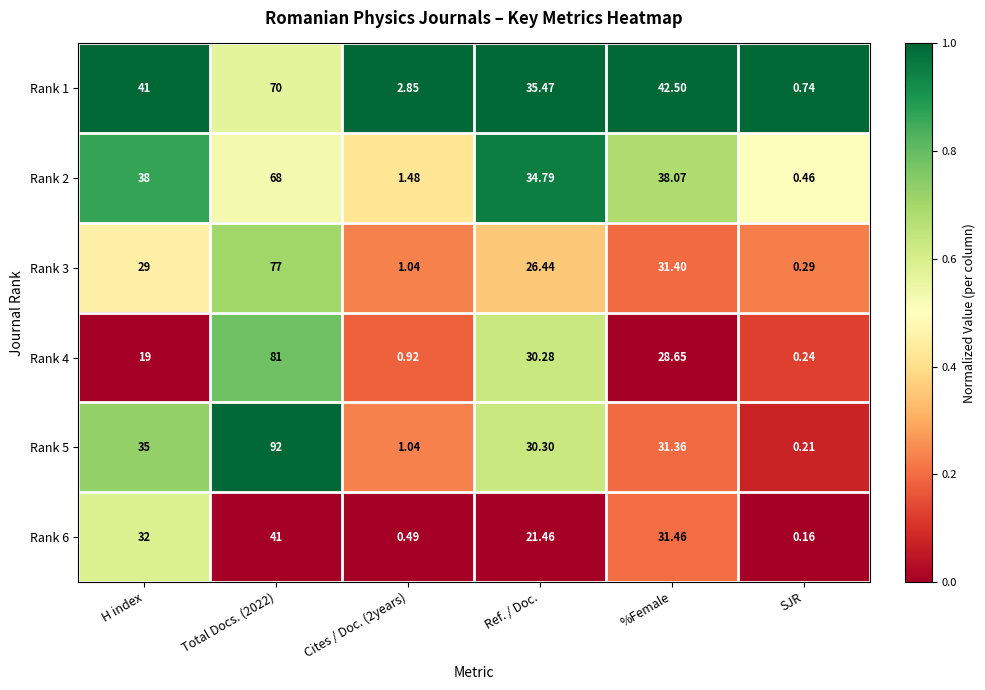

Which series has the largest total across all categories?

Rank 1